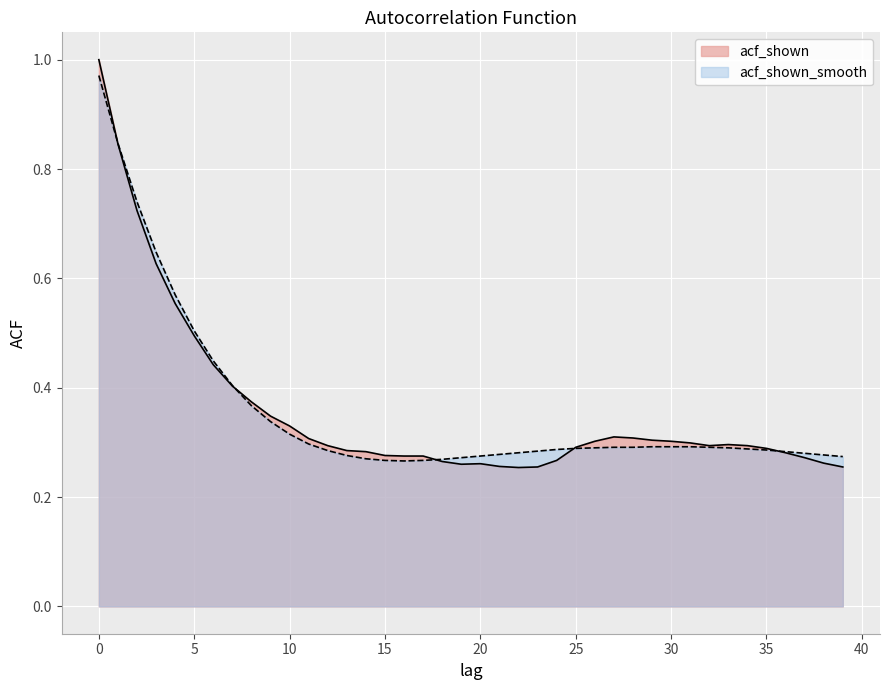

Count the acf_shown values in the range 0 to 1.

40